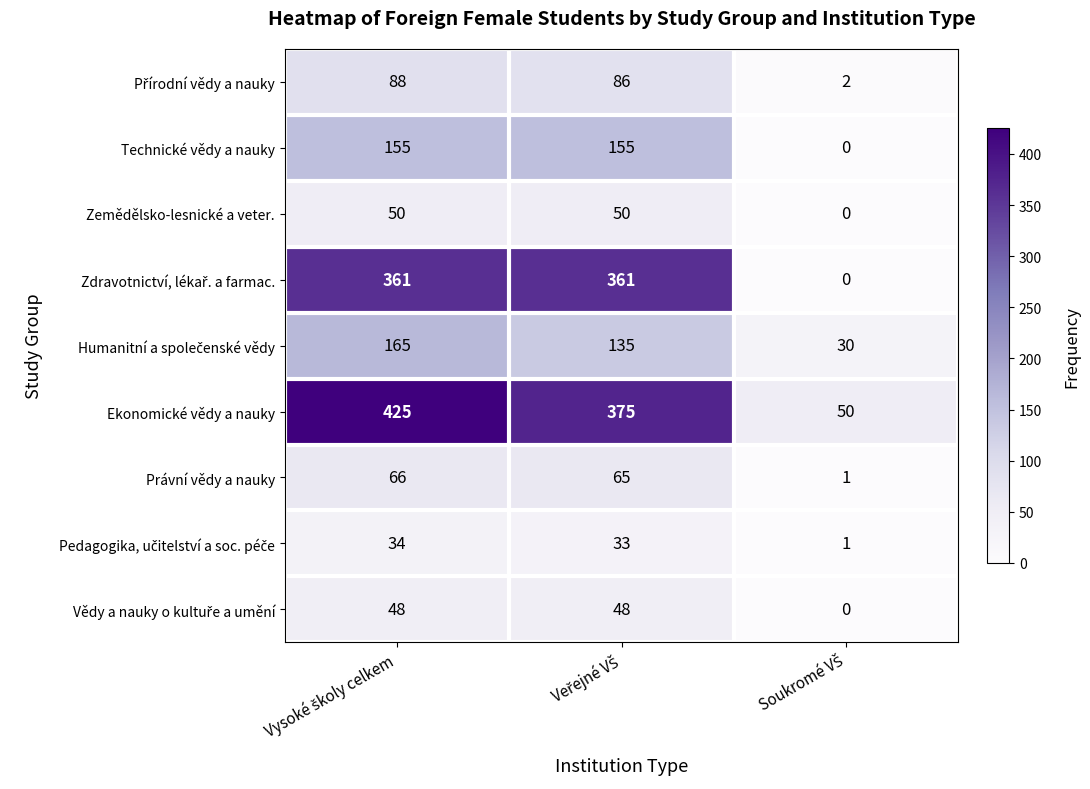

Which series has the widest spread of values?

Ekonomické vědy a nauky